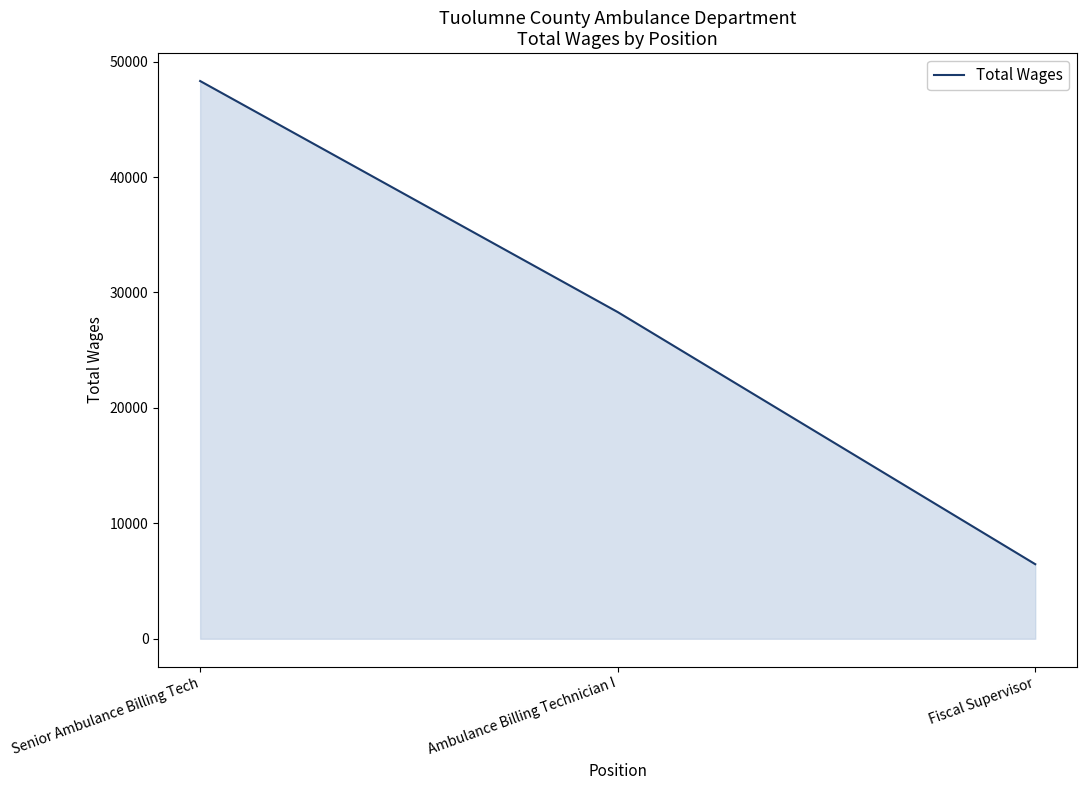

Rank the categories by value from highest to lowest.

Senior Ambulance Billing Tech, Ambulance Billing Technician I, Fiscal Supervisor